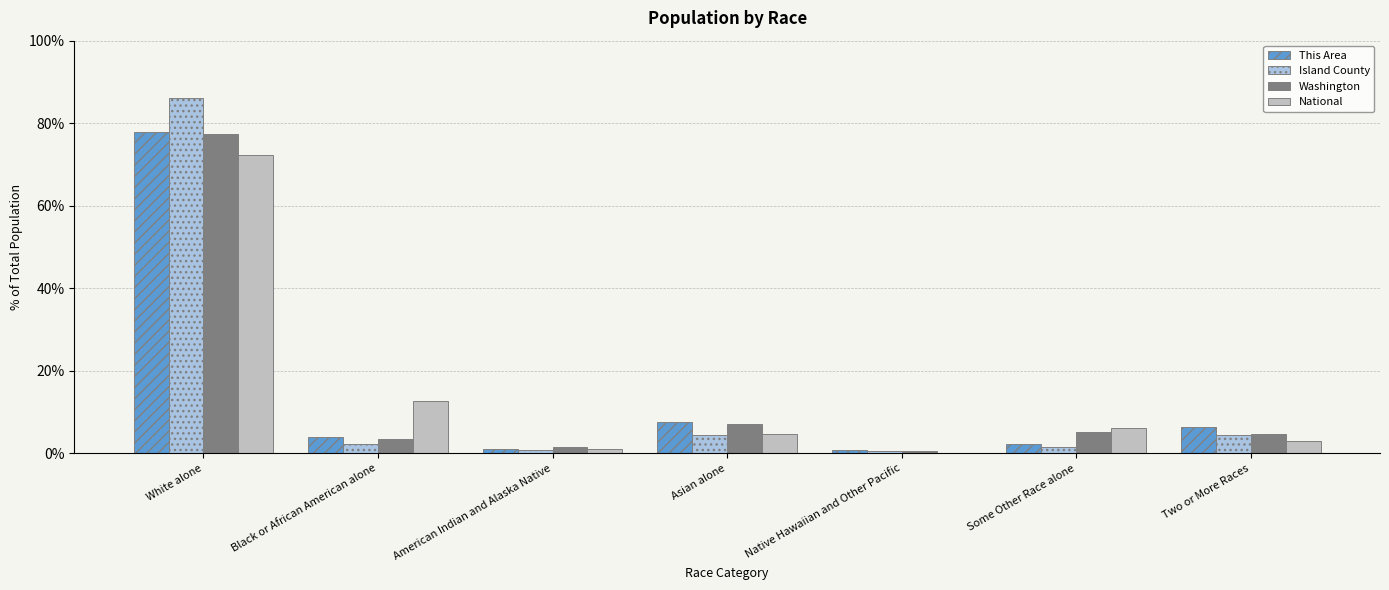

What is the sum of all This Area values?

100.0